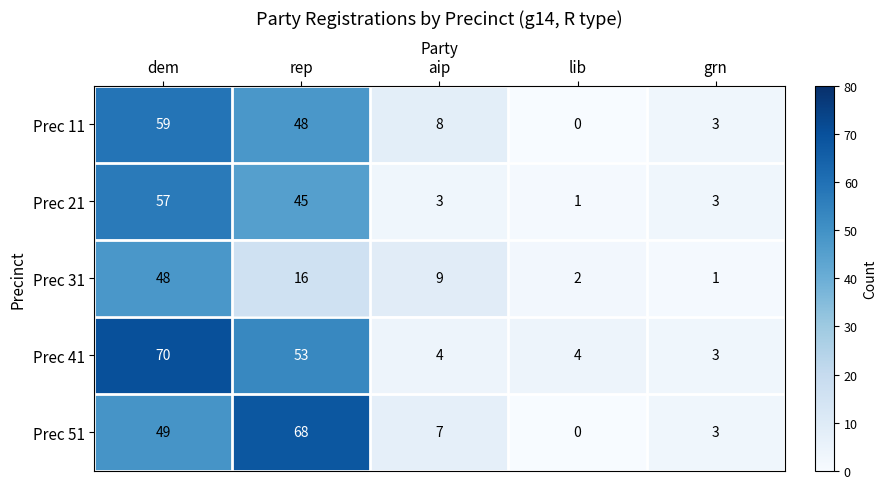

How many series are shown in this chart?

5